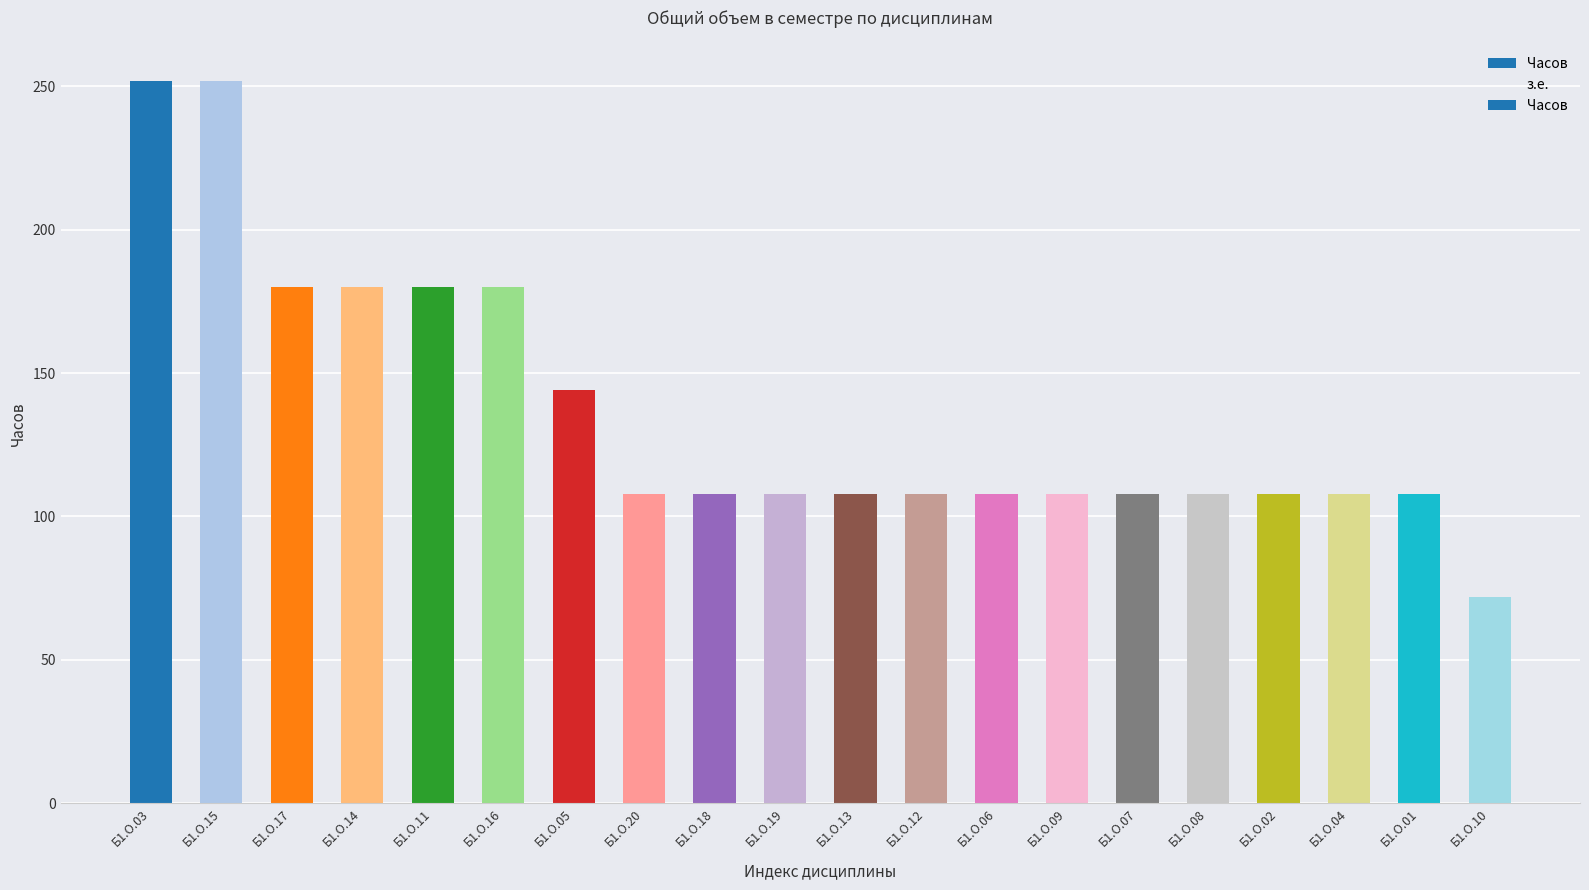

What is the label of the 13th bar from the right?

Б1.О.20